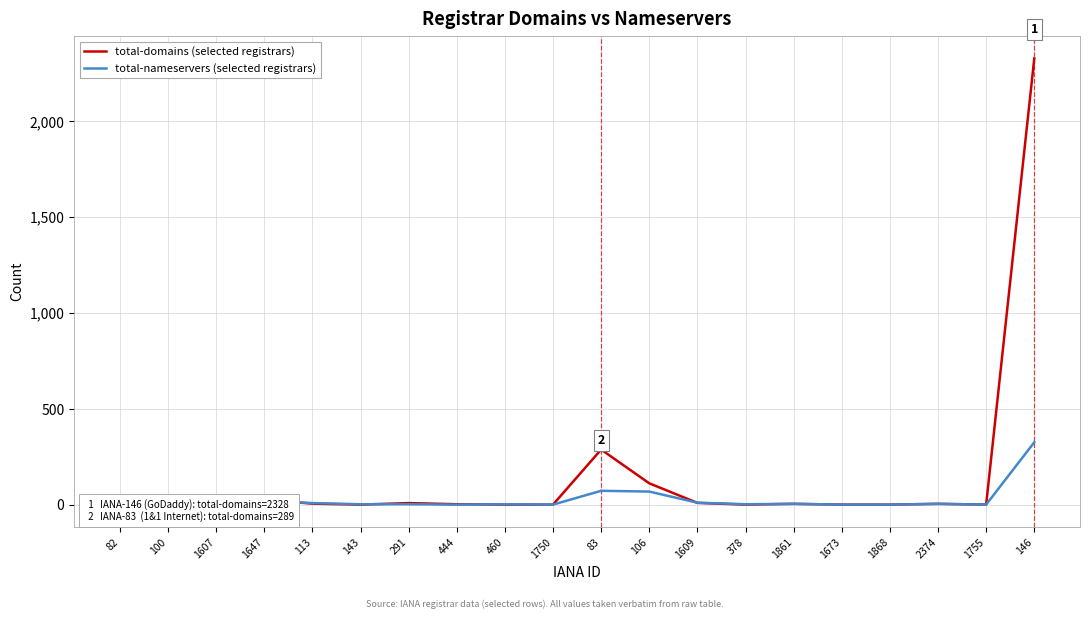

What is the difference between the total-domains (selected registrars) values at 82 and 1673?

8